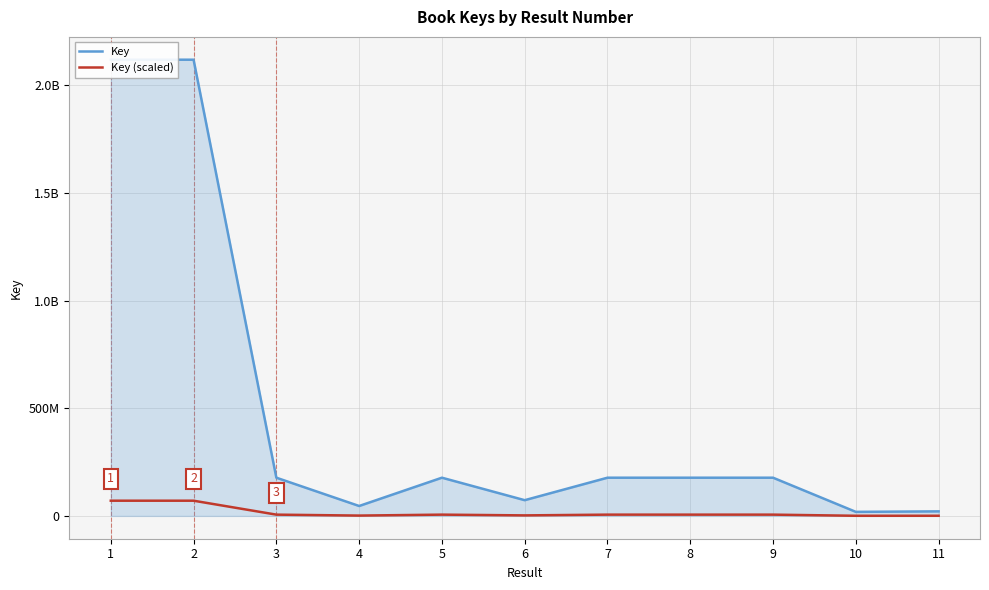

What is the difference between the highest and lowest values at 10?

18144641.7